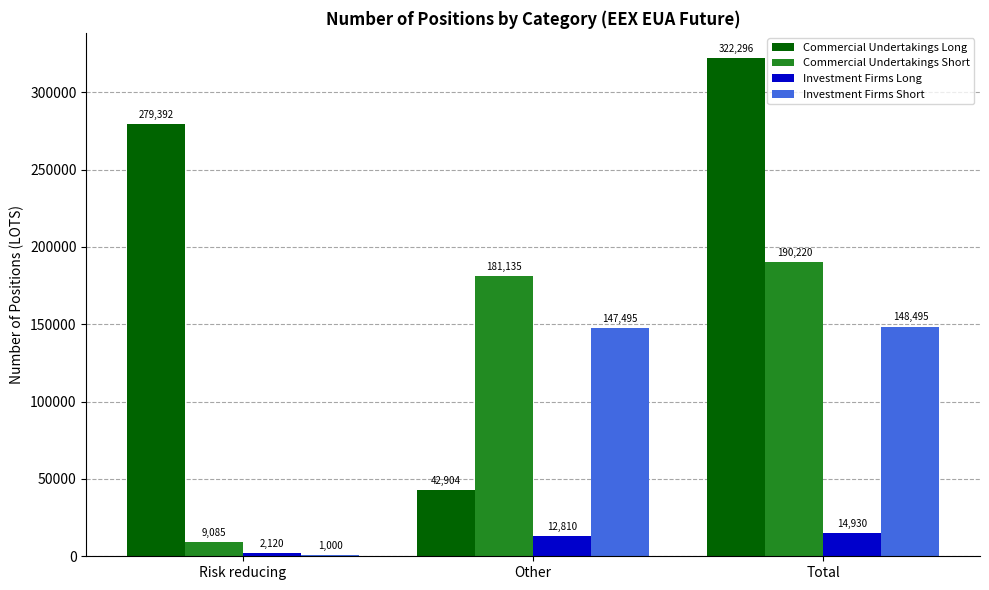

Are the bars grouped side by side (vs. stacked)?

Yes